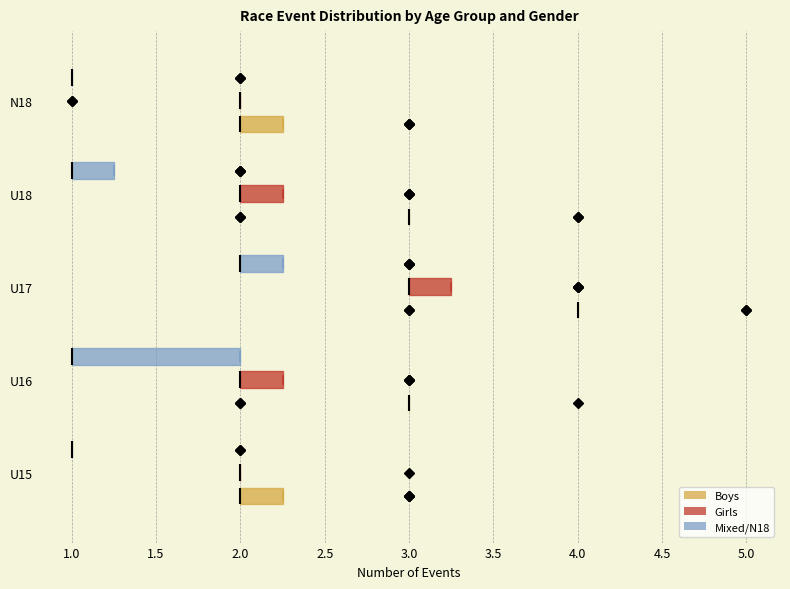

Comparing the boxes themselves (not the whiskers), which one is the widest?

U16 (Mixed/N18)